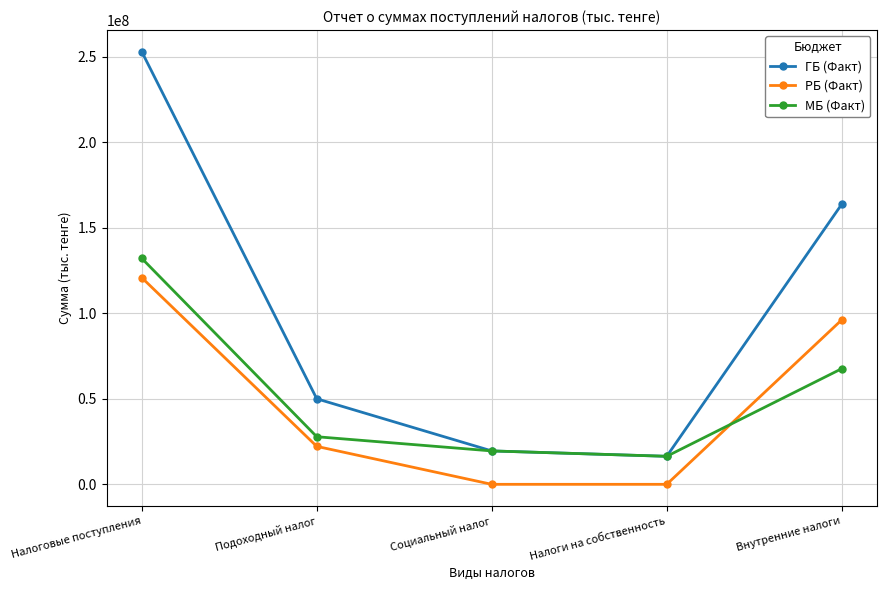

Read the РБ (Факт) value at Внутренние налоги.

96146981